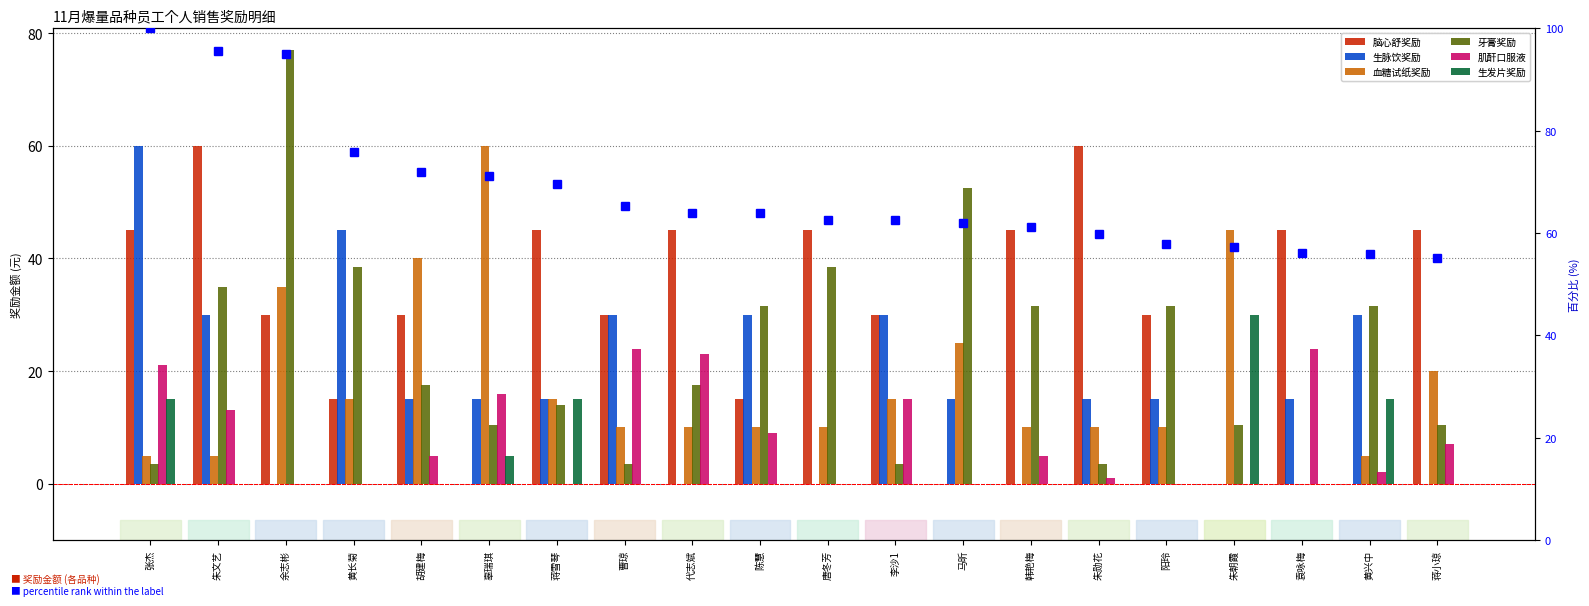

What are all the series names shown in the legend?

脑心舒奖励, 生脉饮奖励, 血糖试纸奖励, 牙膏奖励, 肌酐口服液, 生发片奖励